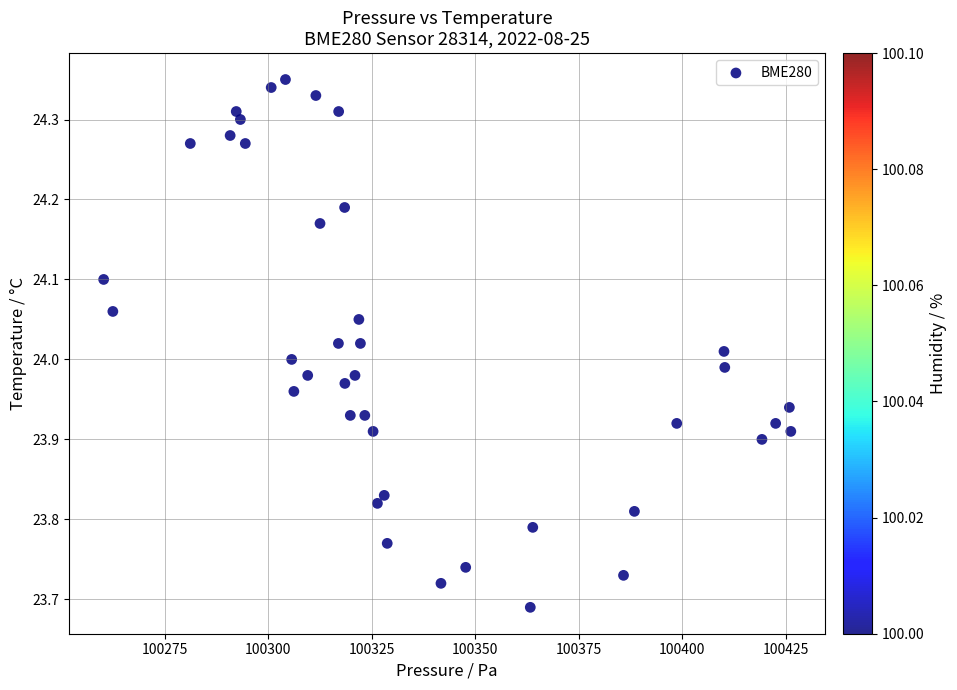

What is the range of Y values (max minus min)?

0.7